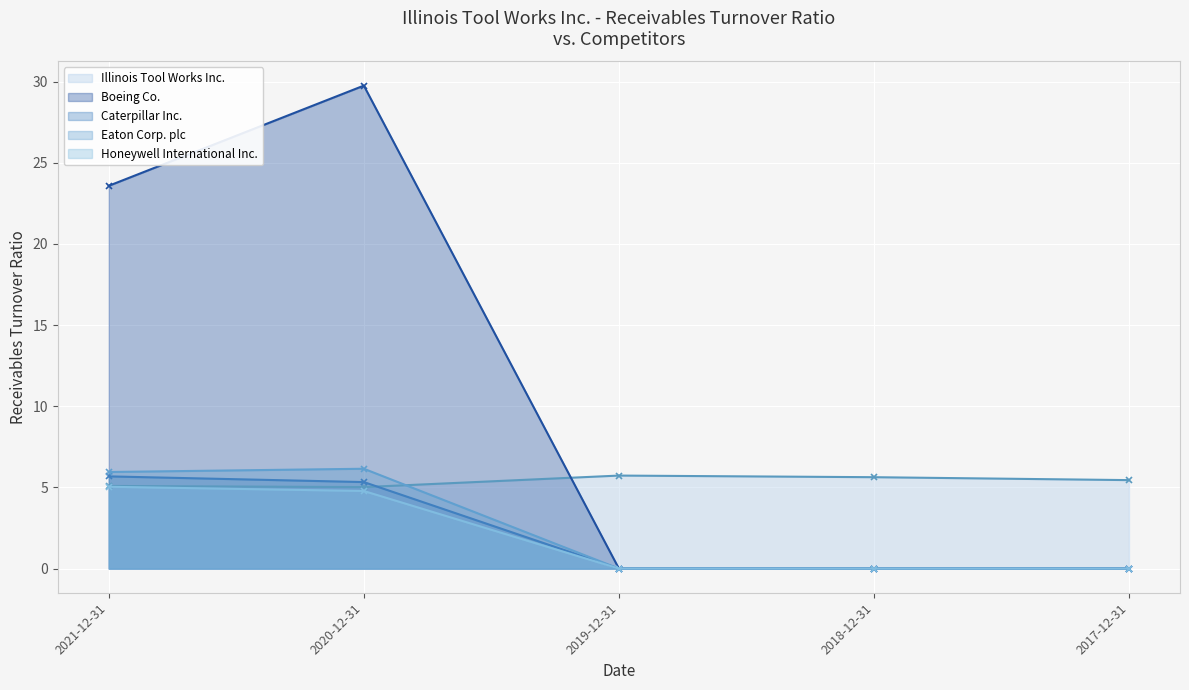

What is the sum of all Boeing Co. values?

53.3